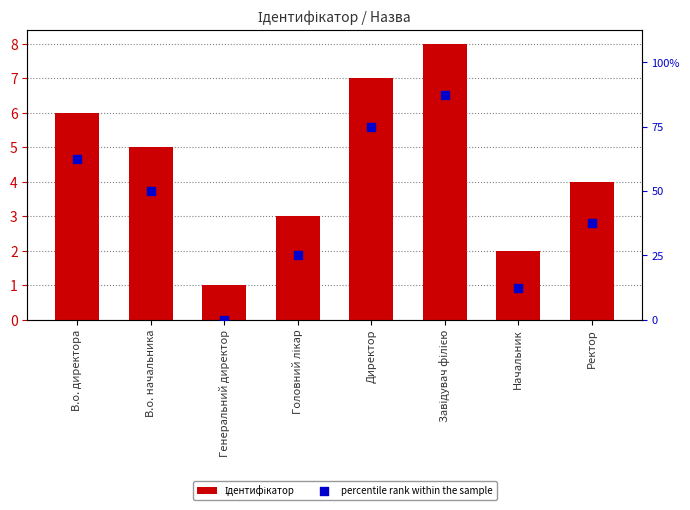

Is the value of percentile rank within the sample at Завідувач філією greater than the value of Ідентифікатор at Директор?

No